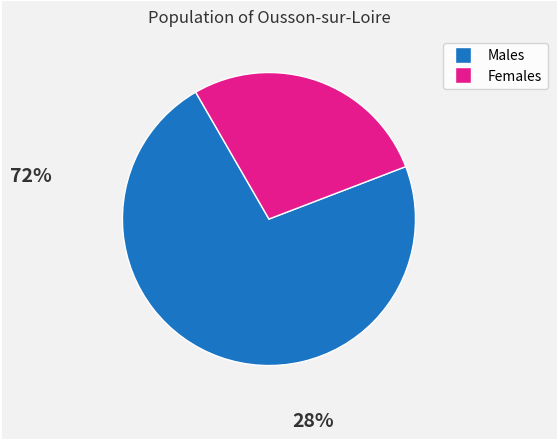

Does any single category account for the majority?

Yes